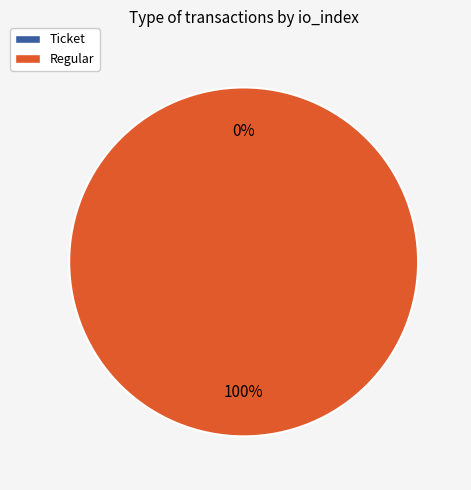

What is the largest slice in the pie chart?

Regular